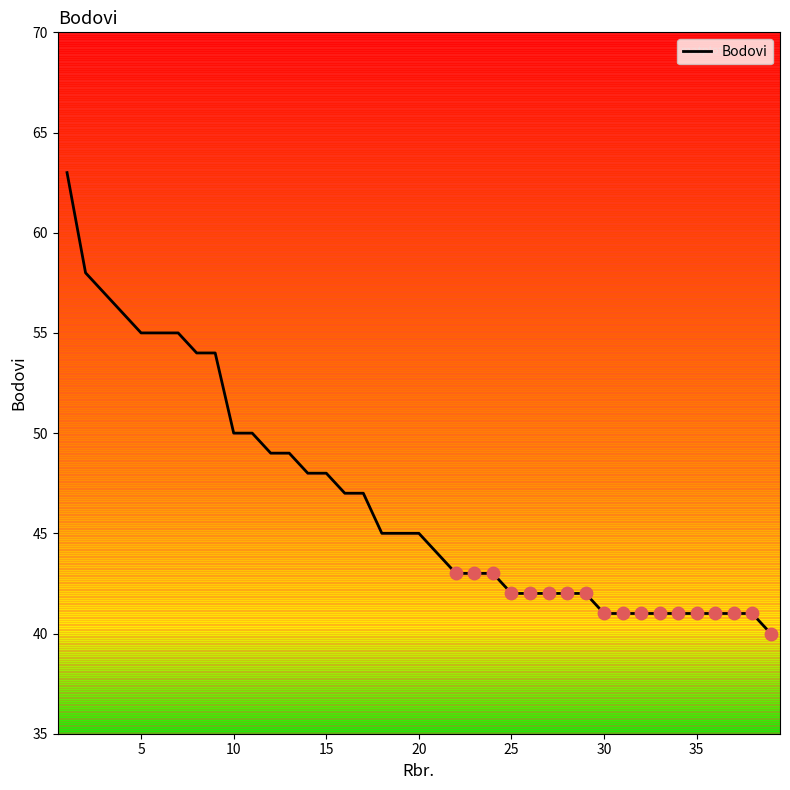

What is the difference between the maximum and minimum values?

23